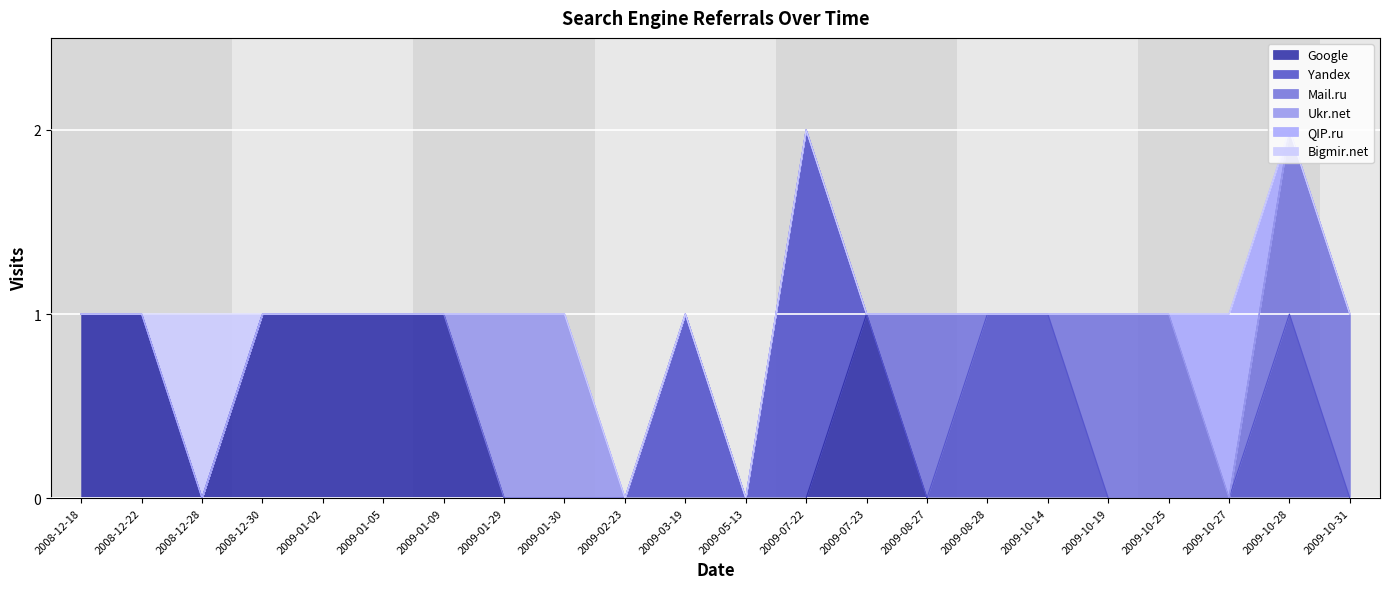

True or false: QIP.ru has a value of 0 at 2009-10-31.

True